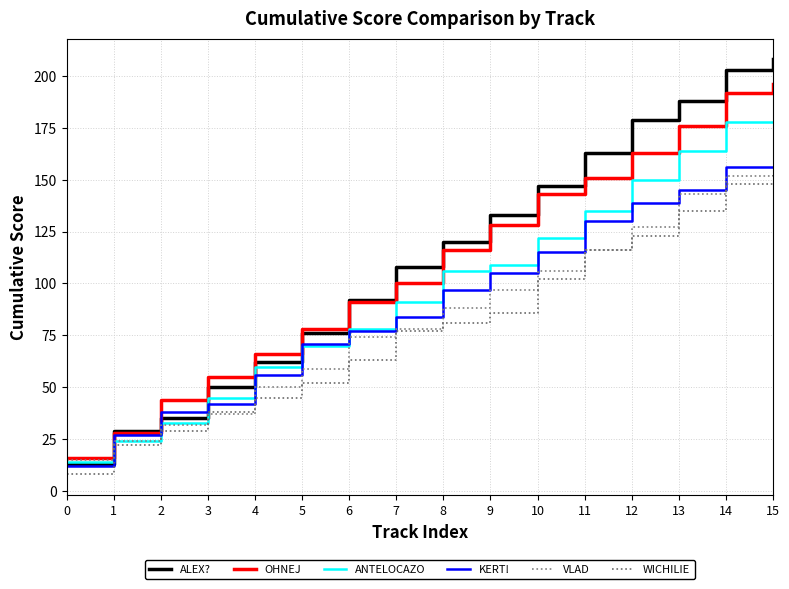

At how many categories does at least one series exceed 154?

5